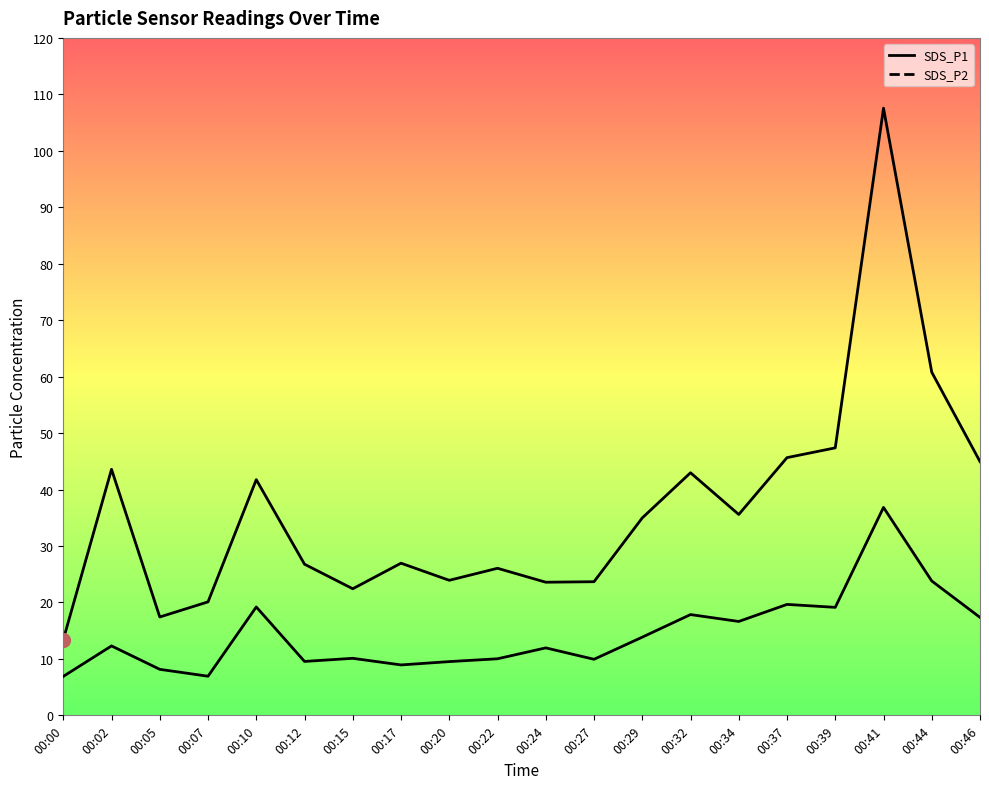

At which label does SDS_P2 first exceed 12?

00:02